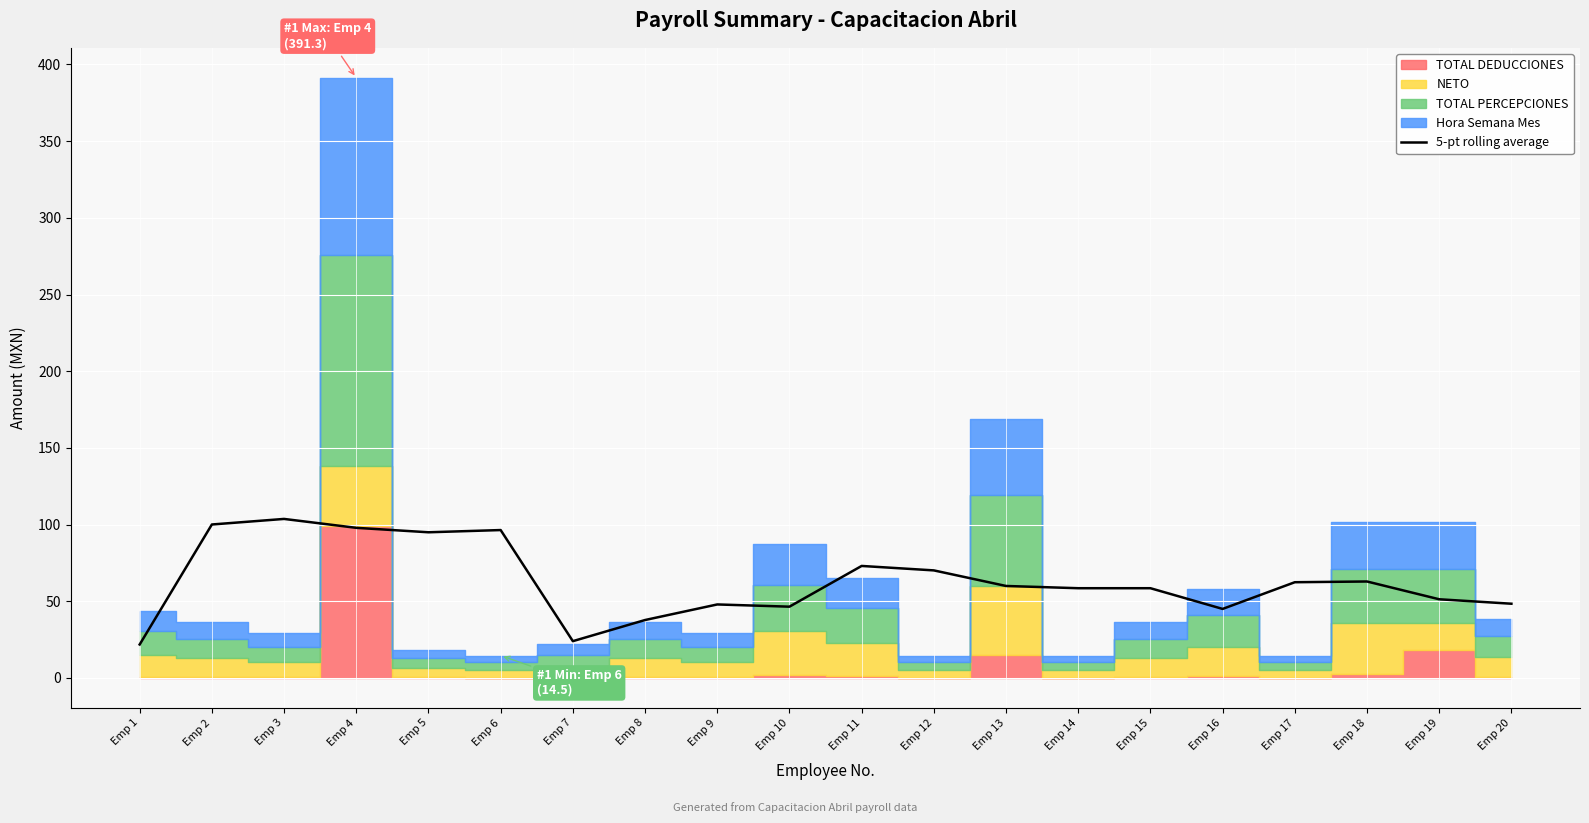

The value of 5-pt rolling average at Emp 11 is 118.8. True or false?

False